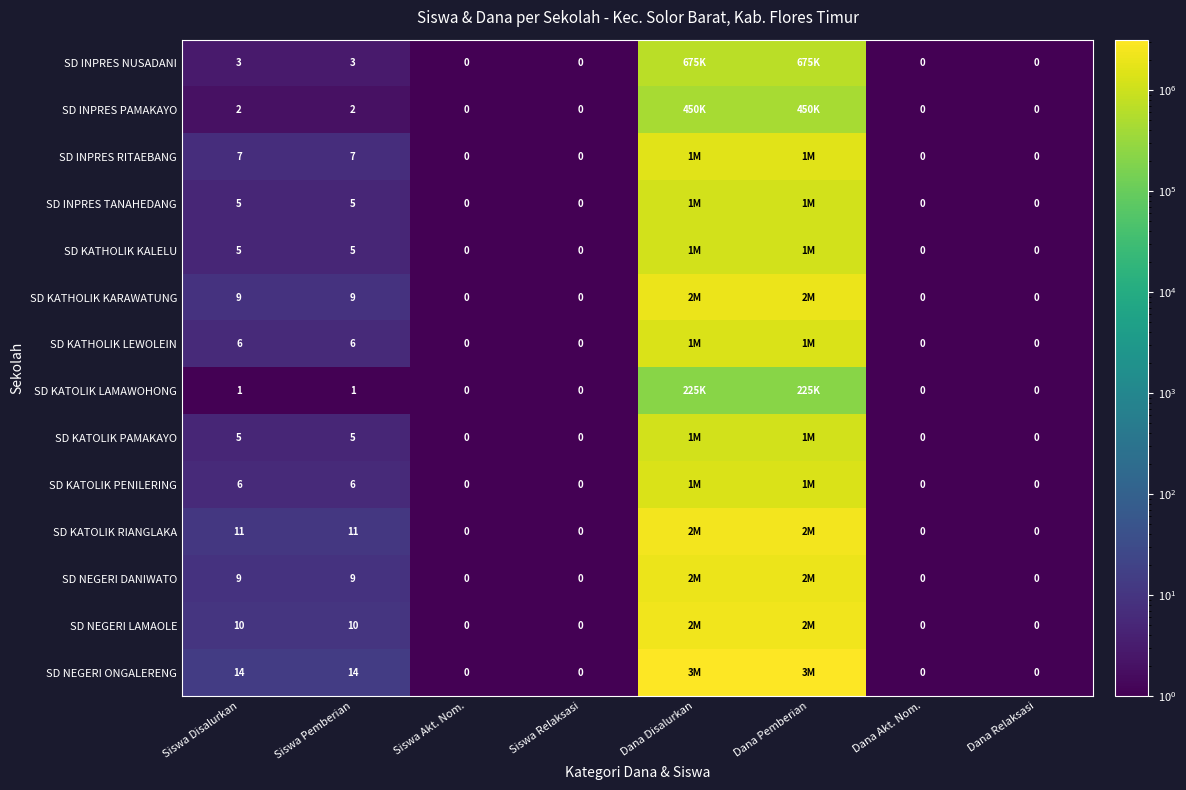

True or false: SD NEGERI DANIWATO has a value of 2 at Siswa Pemberian.

False